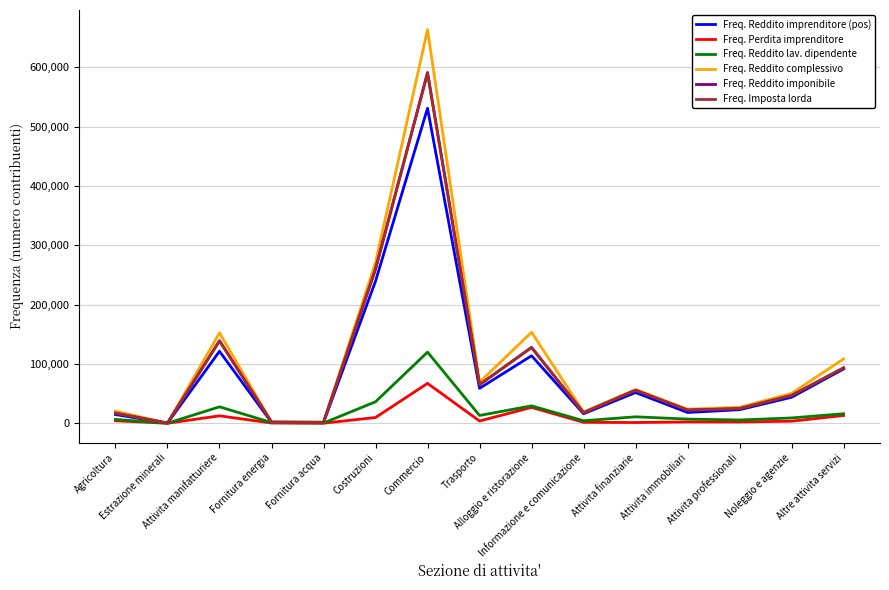

Which series has the widest spread of values?

Freq. Reddito complessivo